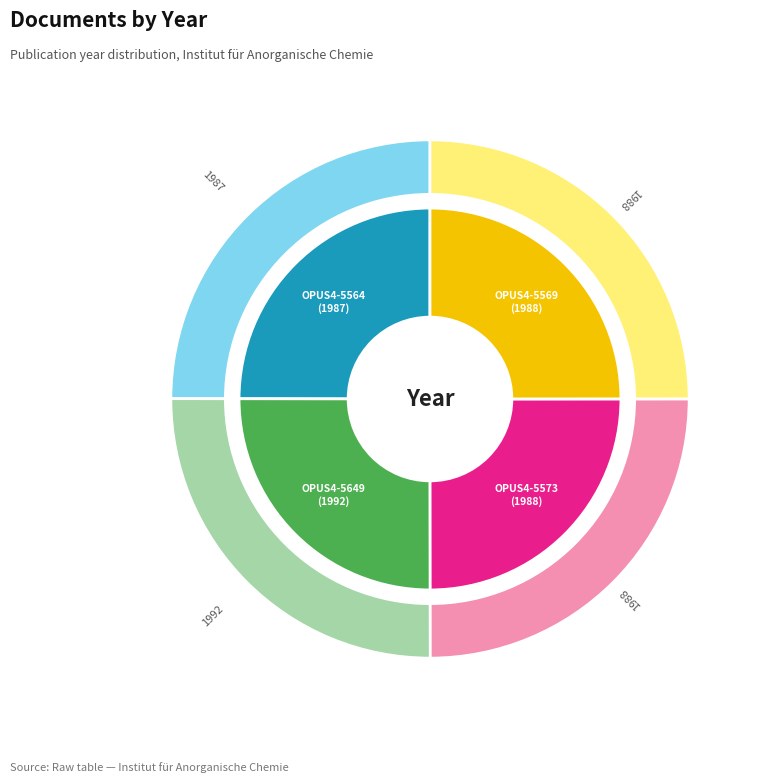

Count the number of slices in the pie.

4